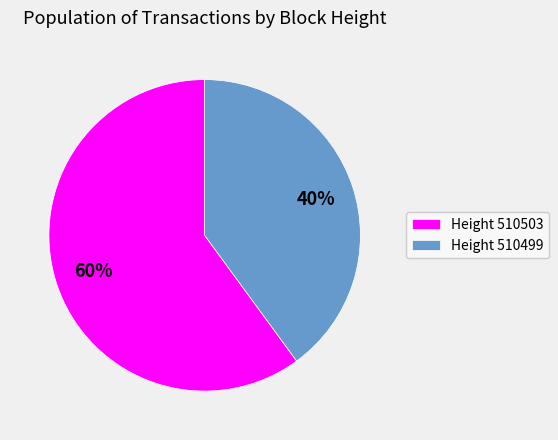

Approximately how many times larger is the value at Height 510499 compared to Height 510503?

0.7